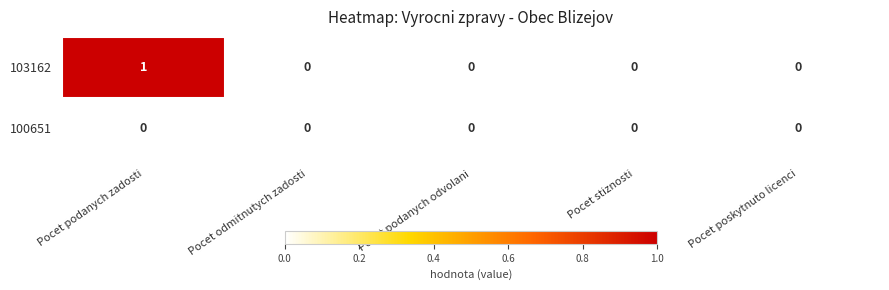

The value of 103162 at Pocet podanych odvolani is 0. True or false?

True